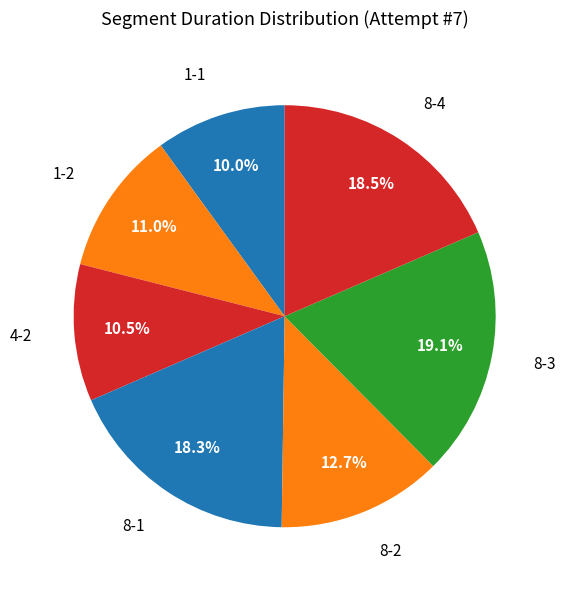

How many segments does this pie chart have?

7